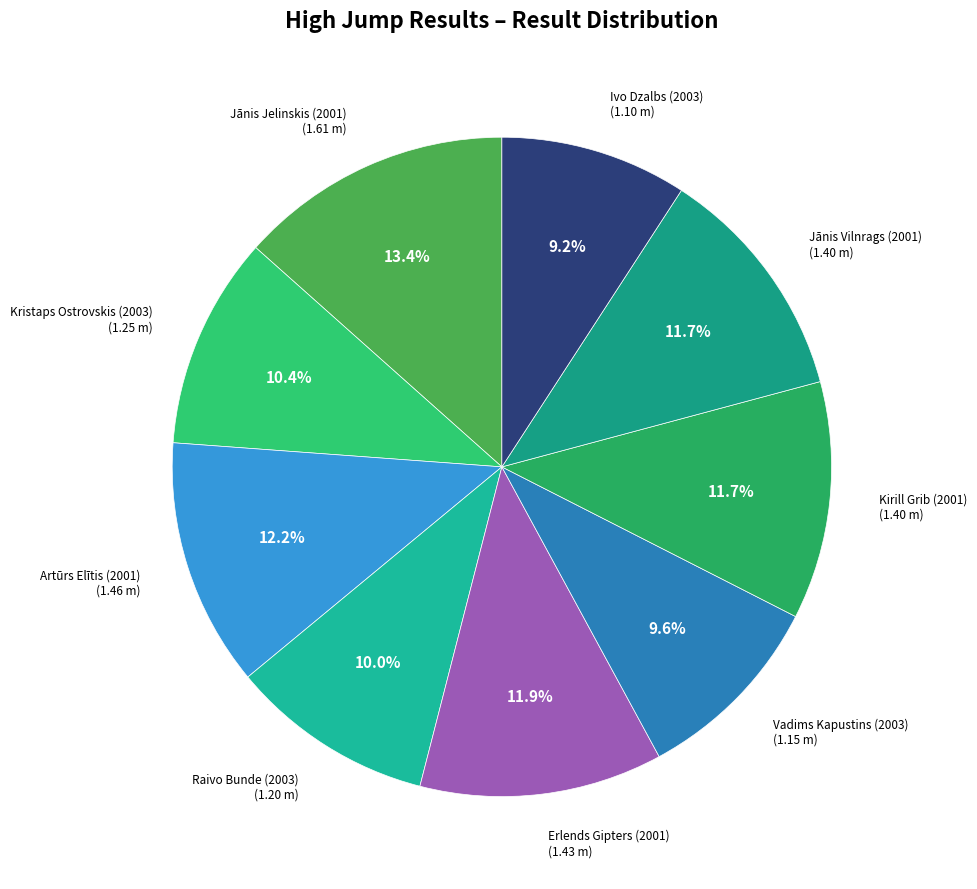

What is the largest slice in the pie chart?

Jānis Jelinskis (2001)